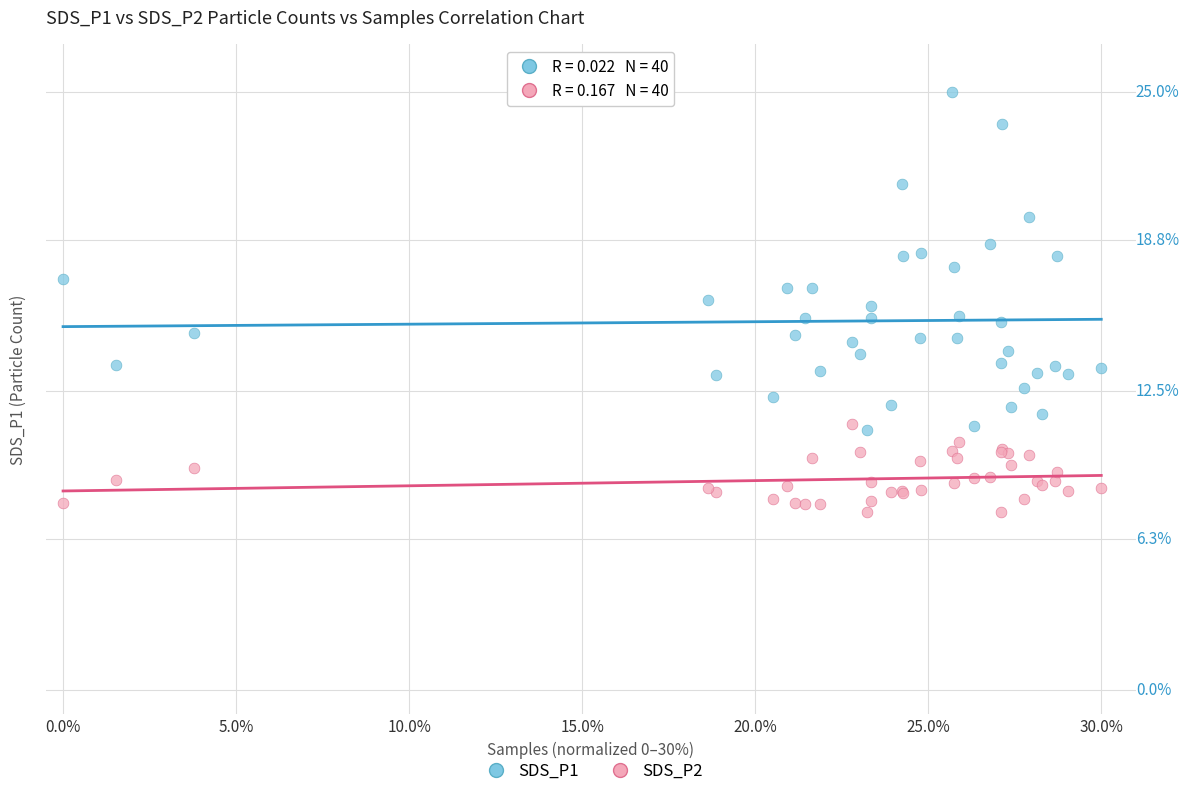

Which series has the widest spread of Y values?

SDS_P1